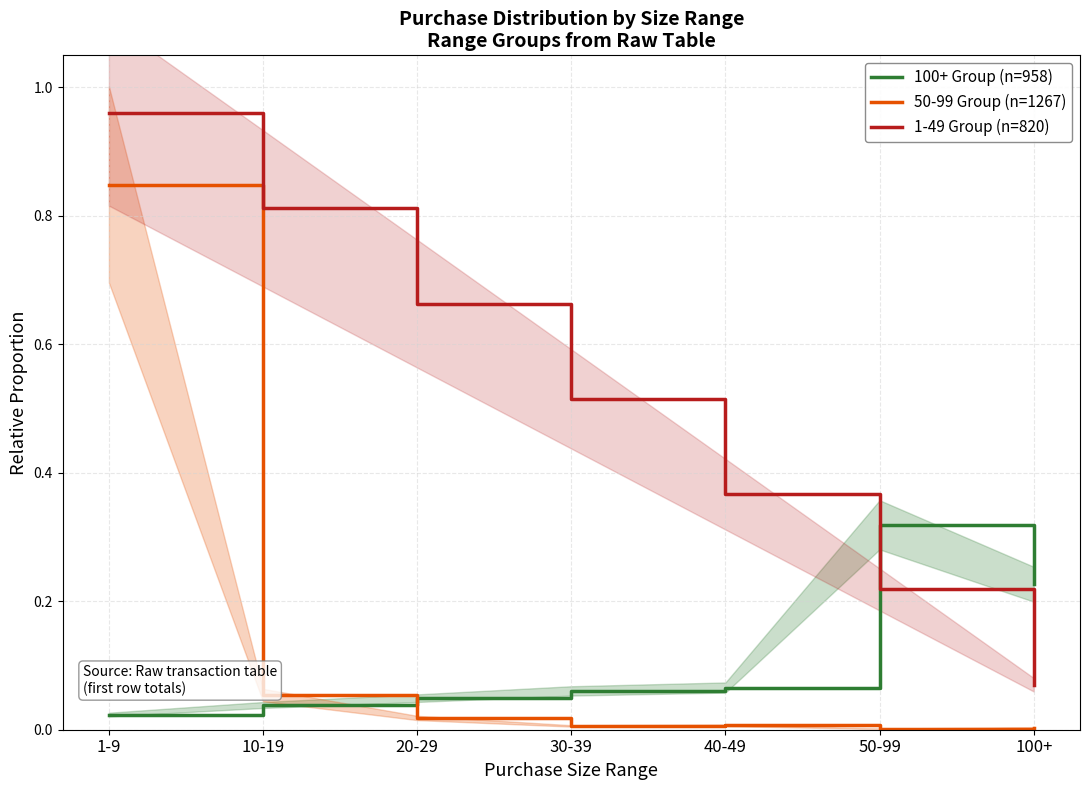

Which category has the lowest value across all series?

50-99